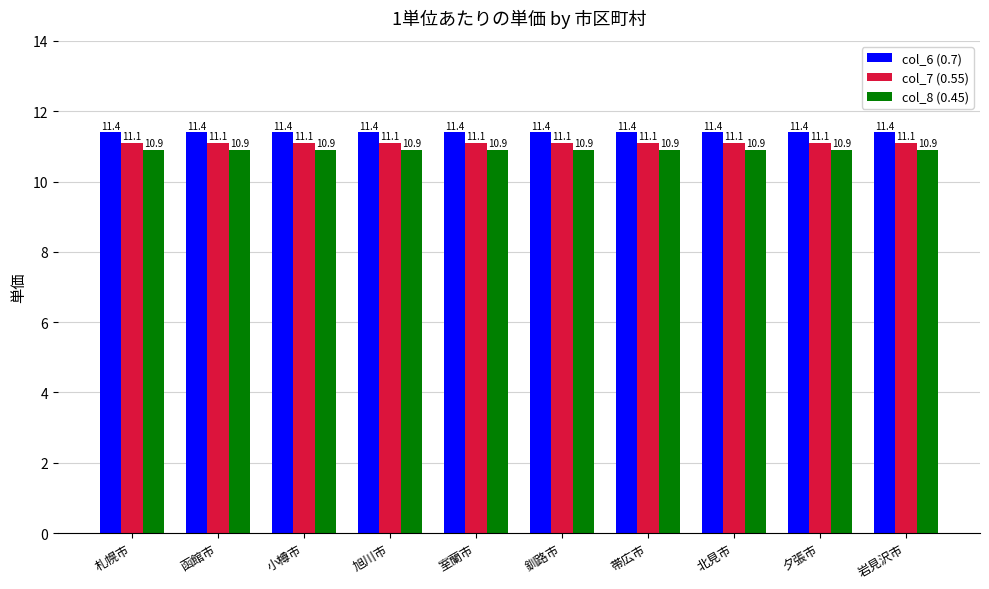

The col_8 (0.45) series shows 10.9 at 室蘭市. True or false?

True